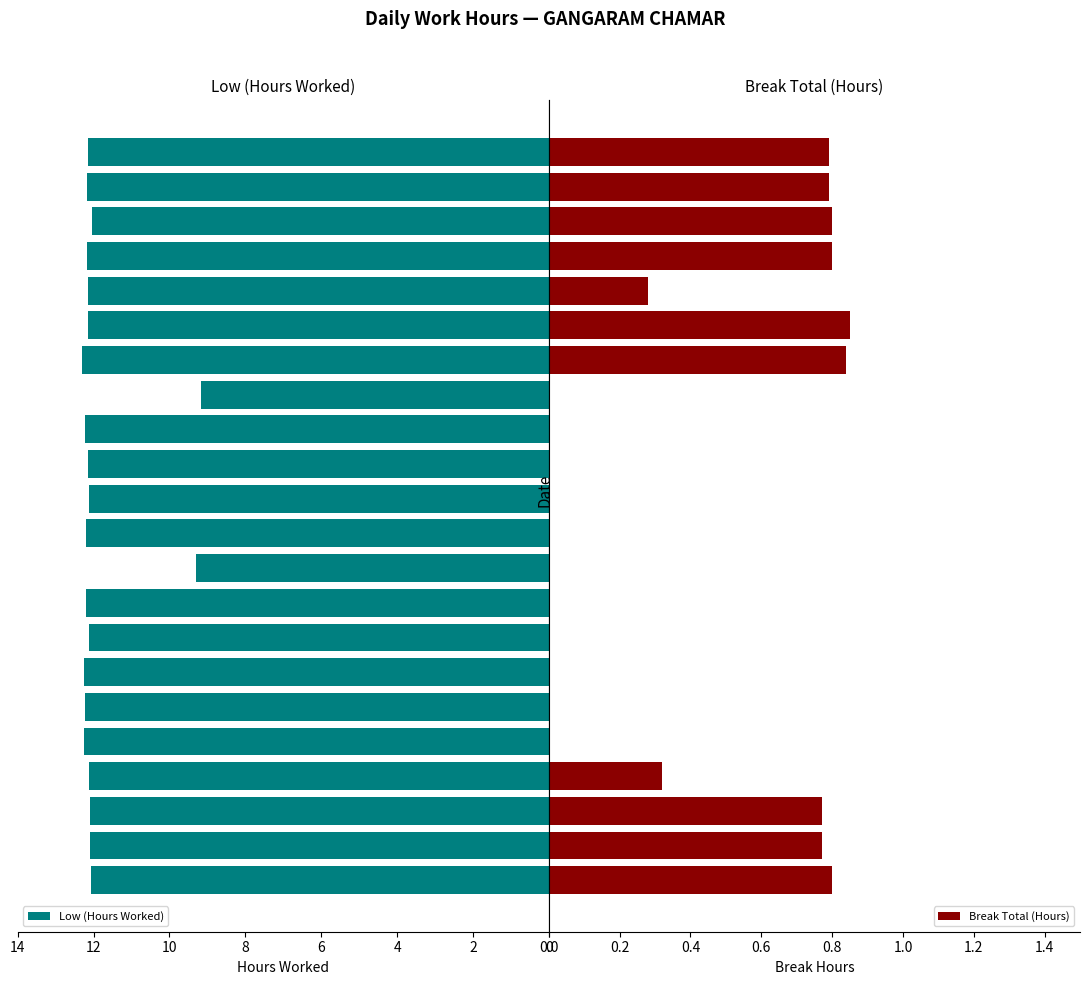

What is the difference between the second highest and second lowest values in the Low (Hours Worked) series?

3.0